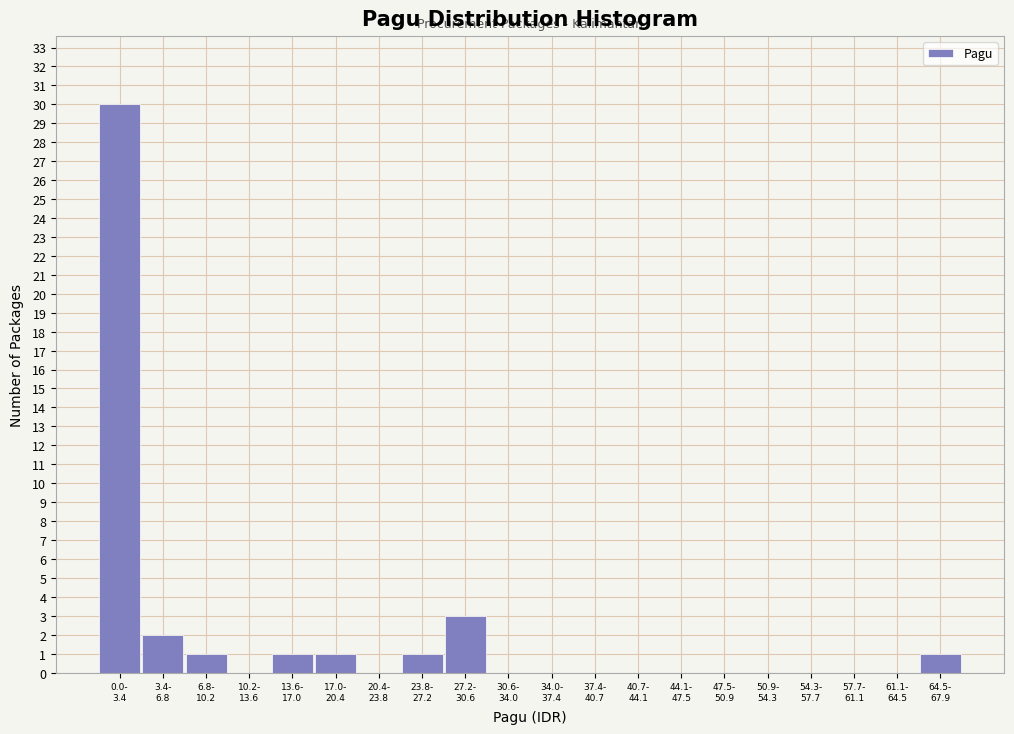

What is the greatest value displayed?

30